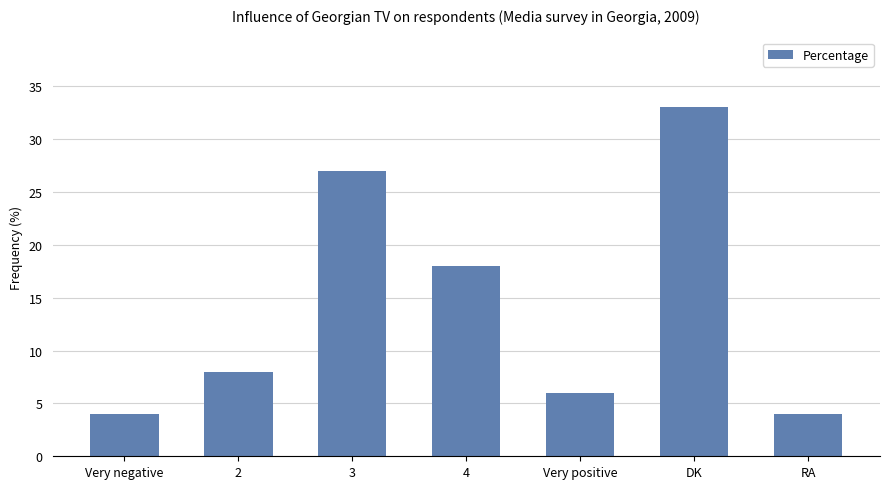

Are the bars horizontal?

No